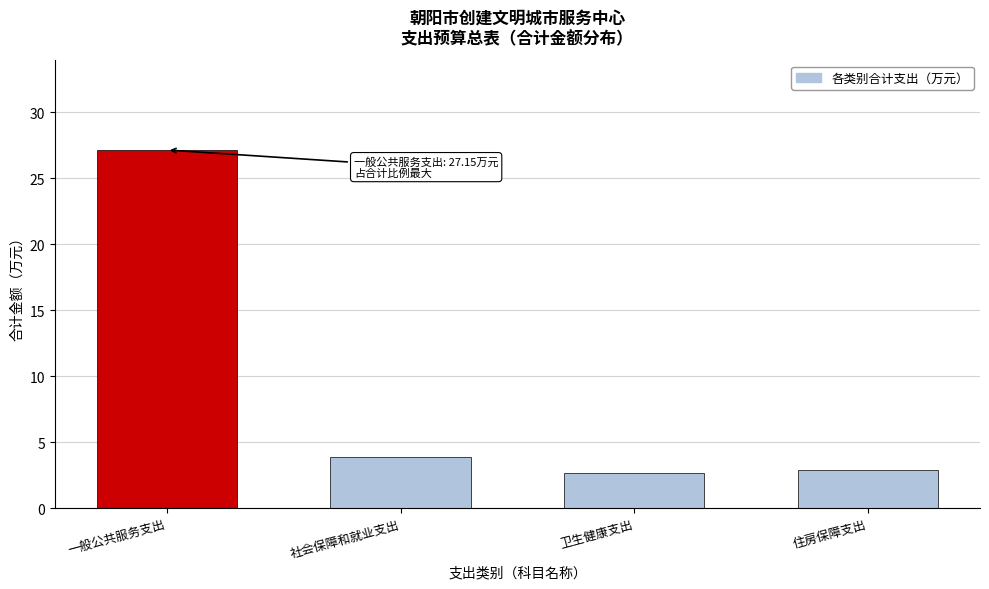

What is the sum of all values?

36.6